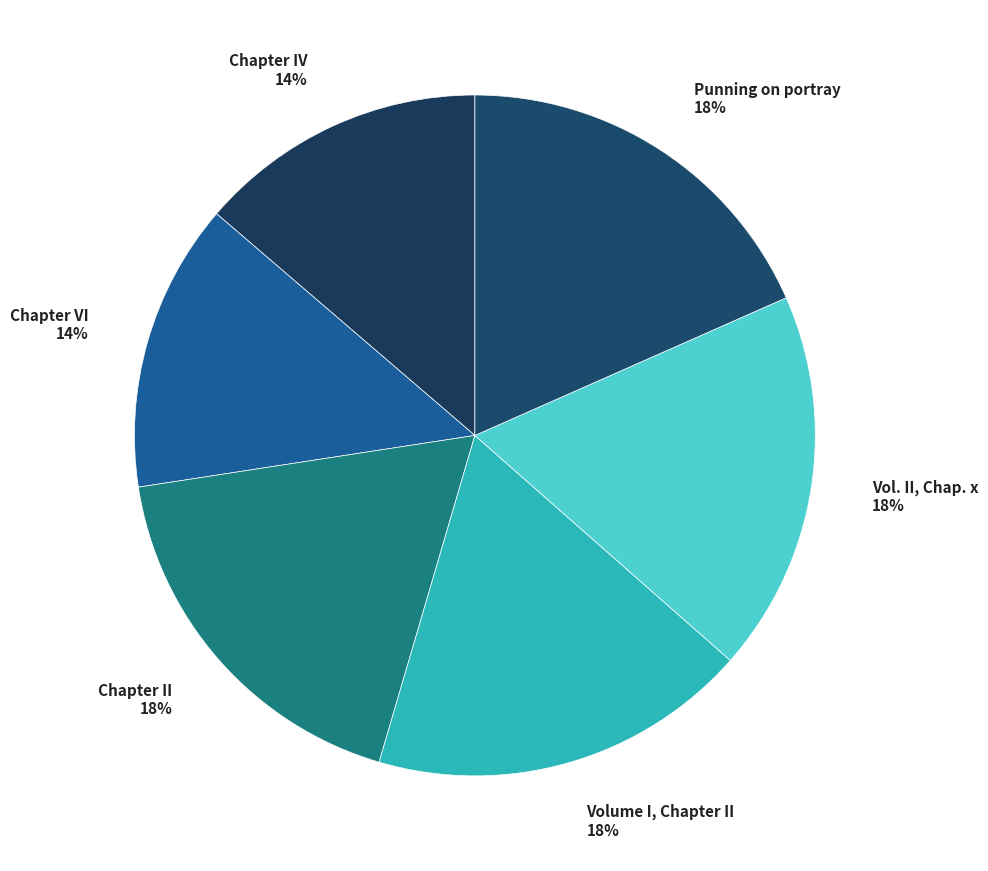

Between Chapter VI and Chapter II, which is larger?

Chapter II